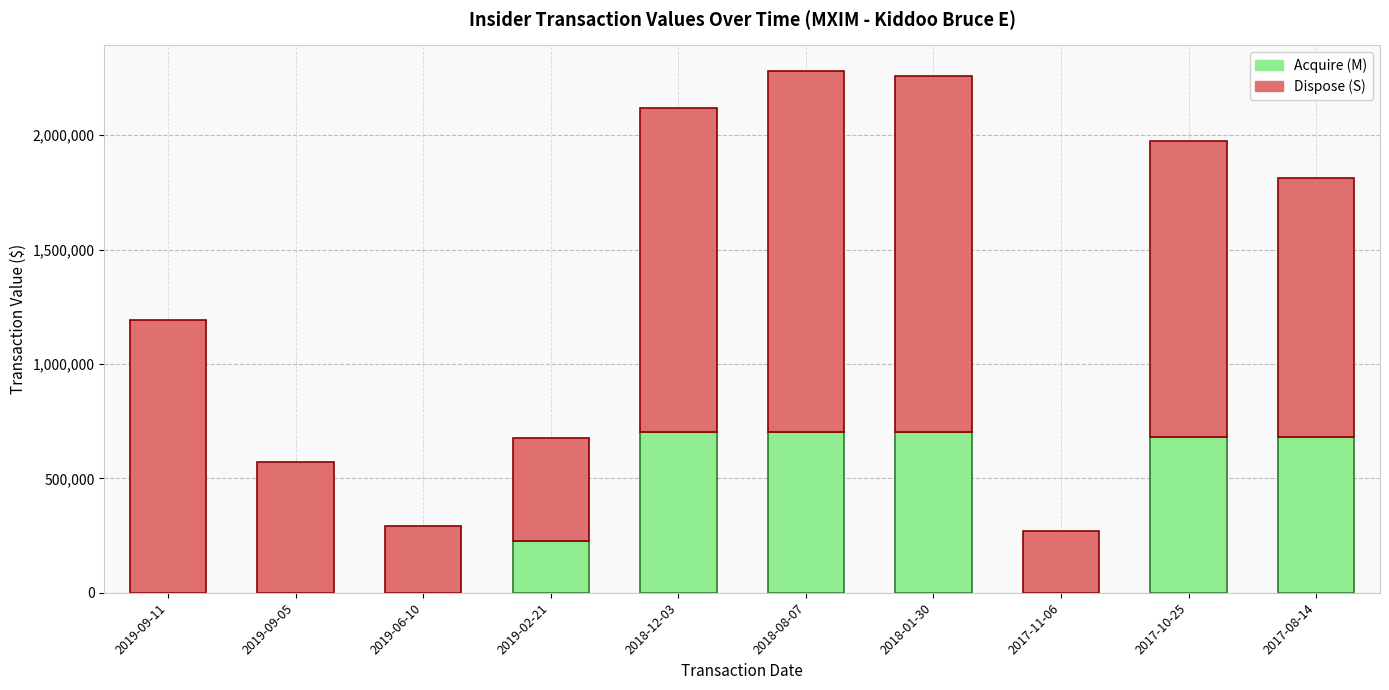

What is the difference between the Acquire (M) values at 2019-09-05 and 2018-01-30?

701367